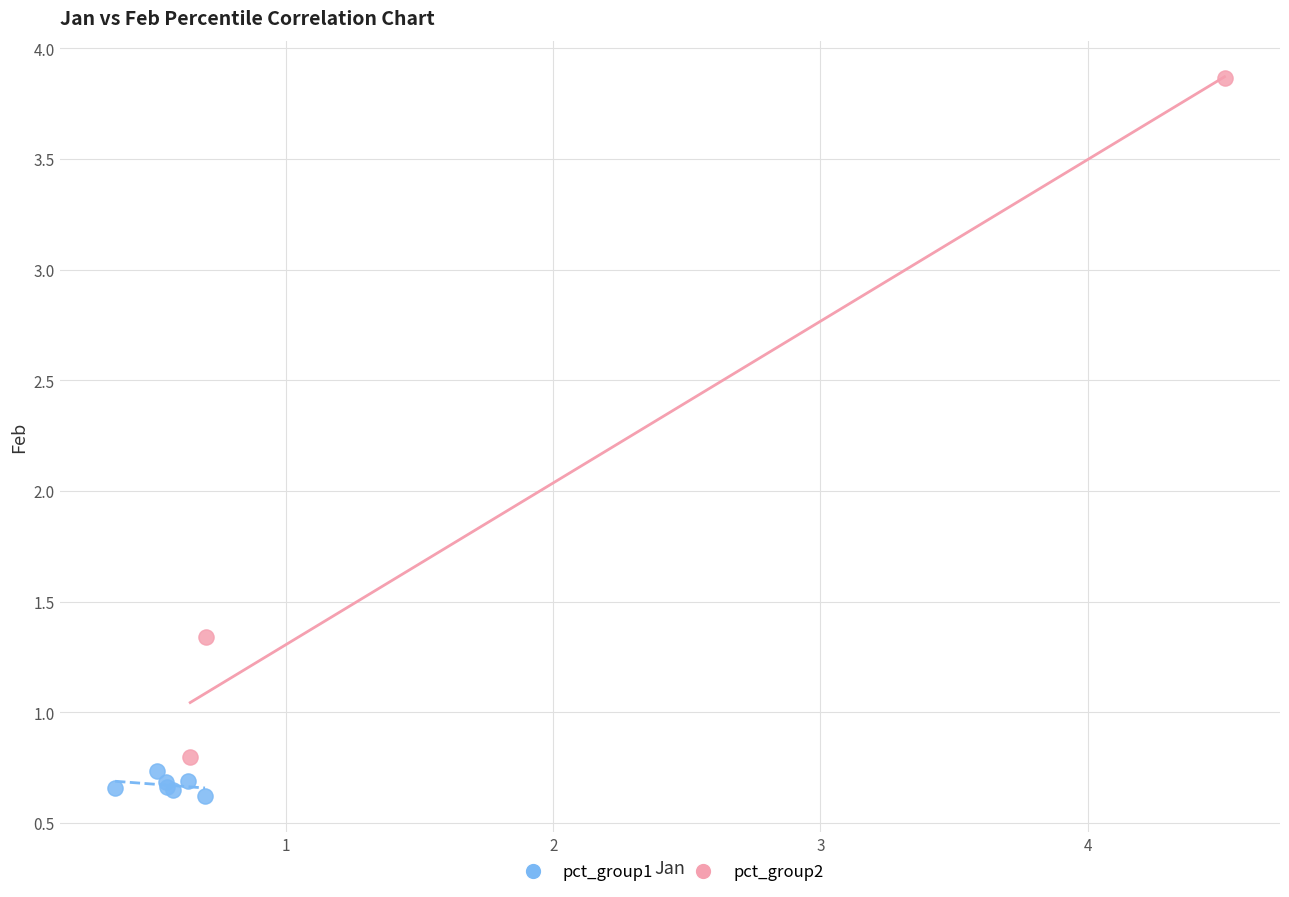

Which series contains the lowest Y value?

pct_group1